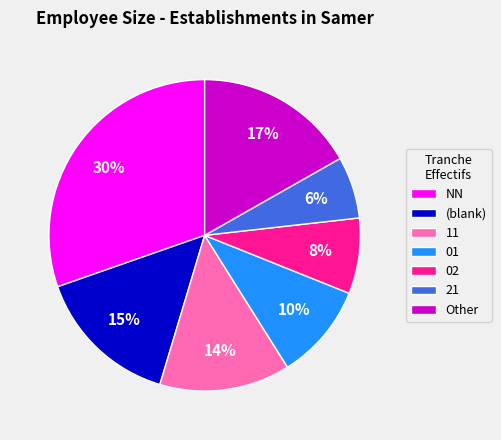

Is there any slice that represents more than half of the pie?

No